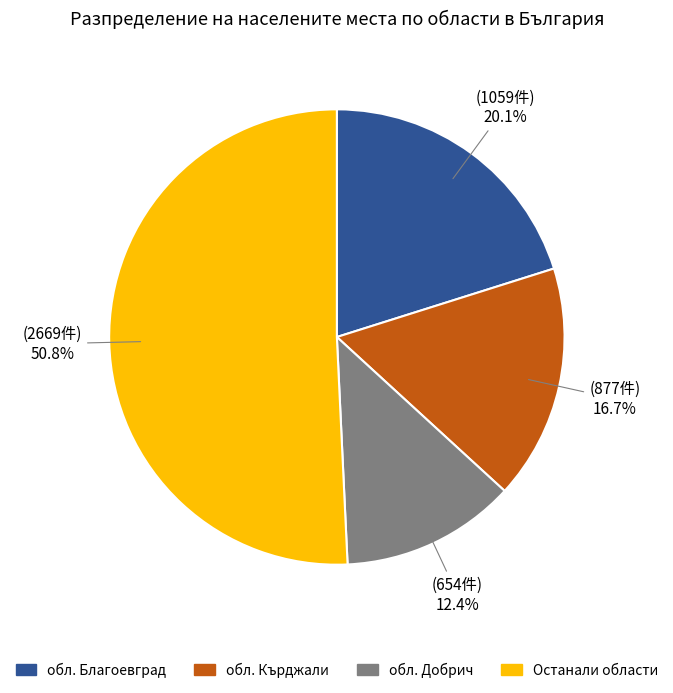

Is there any slice that represents more than half of the pie?

Yes